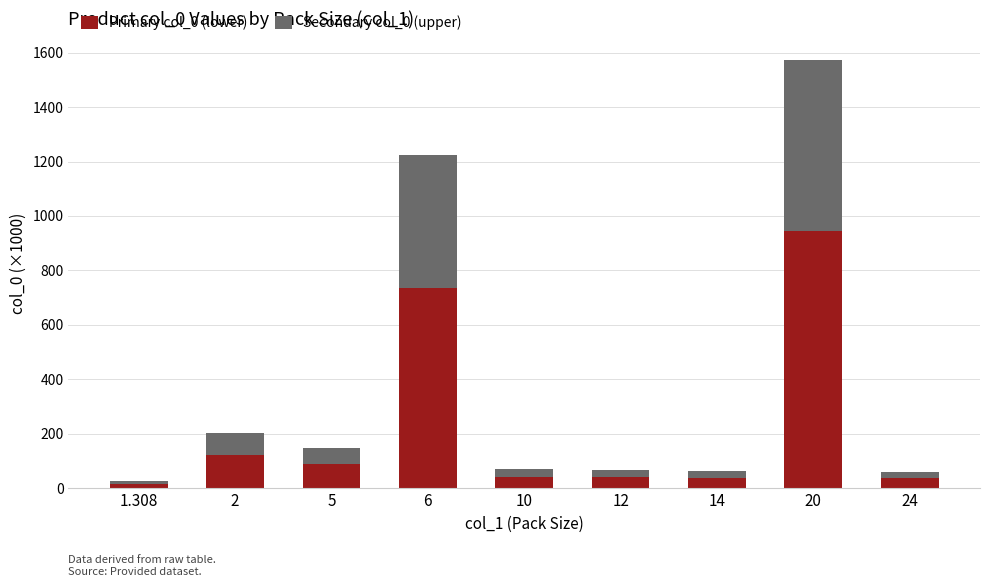

What is the difference between the second highest and minimum values in the Primary col_0 (lower) series?

718.6